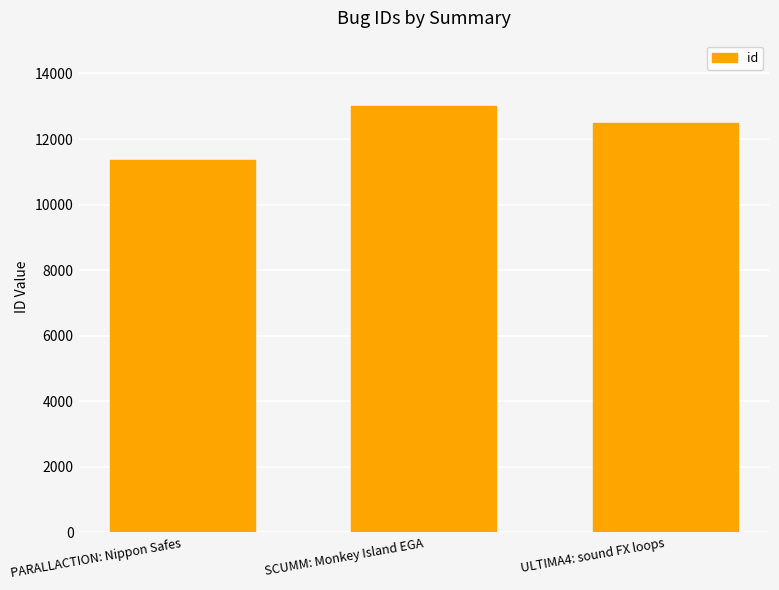

Reading left to right, what are all the values shown in this chart?

11355	13014	12480